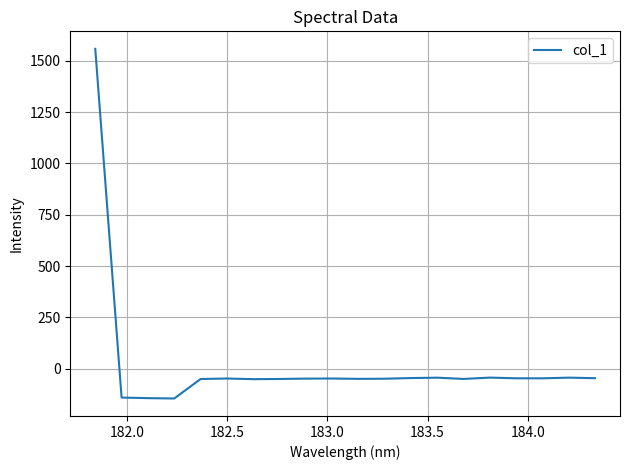

What is the minimum value shown in the chart?

-145.3